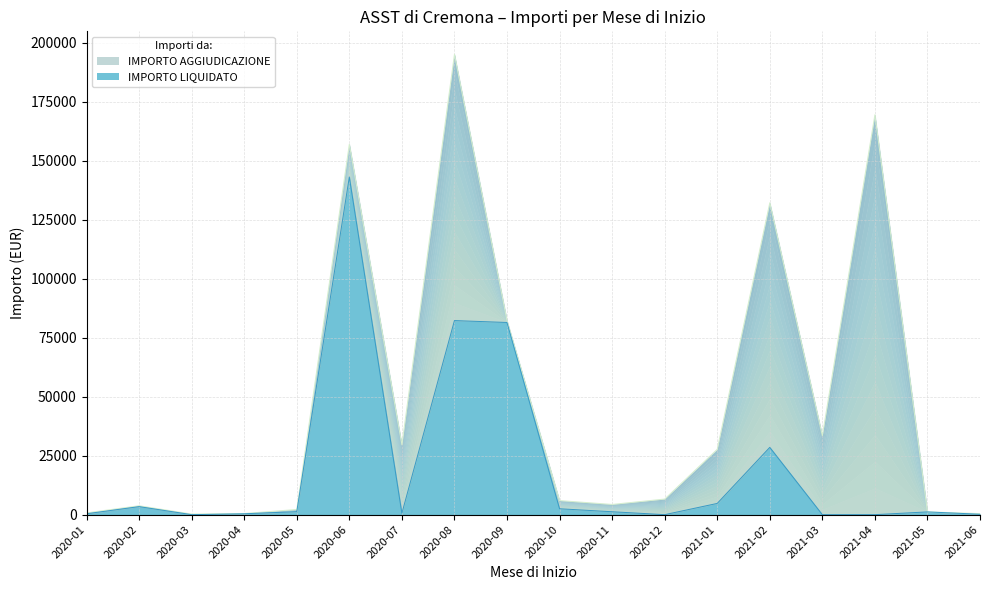

At 2020-09, list the series in order from largest to smallest.

IMPORTO AGGIUDICAZIONE, IMPORTO LIQUIDATO